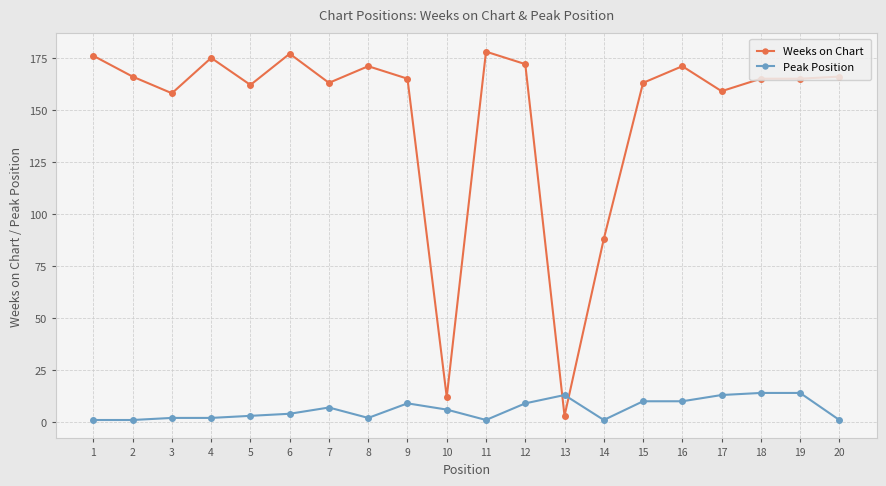

How many data points does each series have?

20